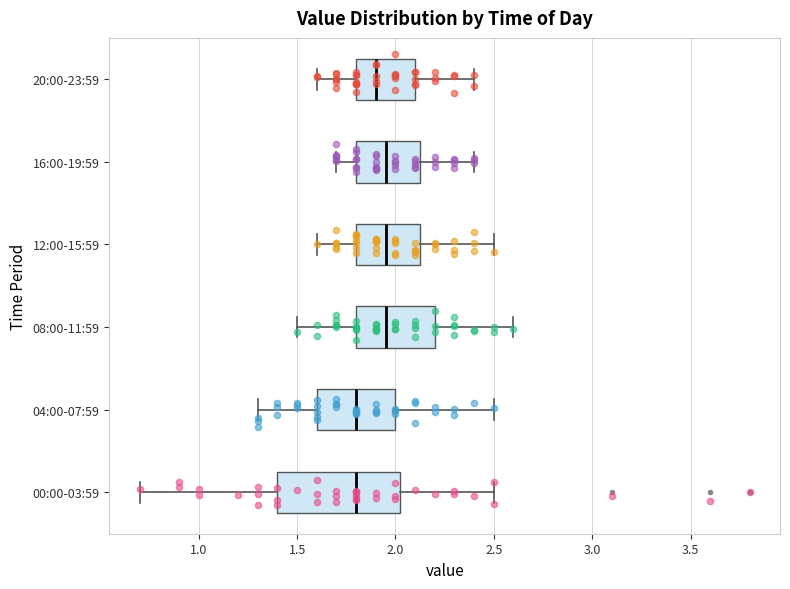

Where is the right edge of the box for 08:00-11:59 on the x-axis? The values are not printed on the chart, so give them approximately, as read against the axis.

2.20